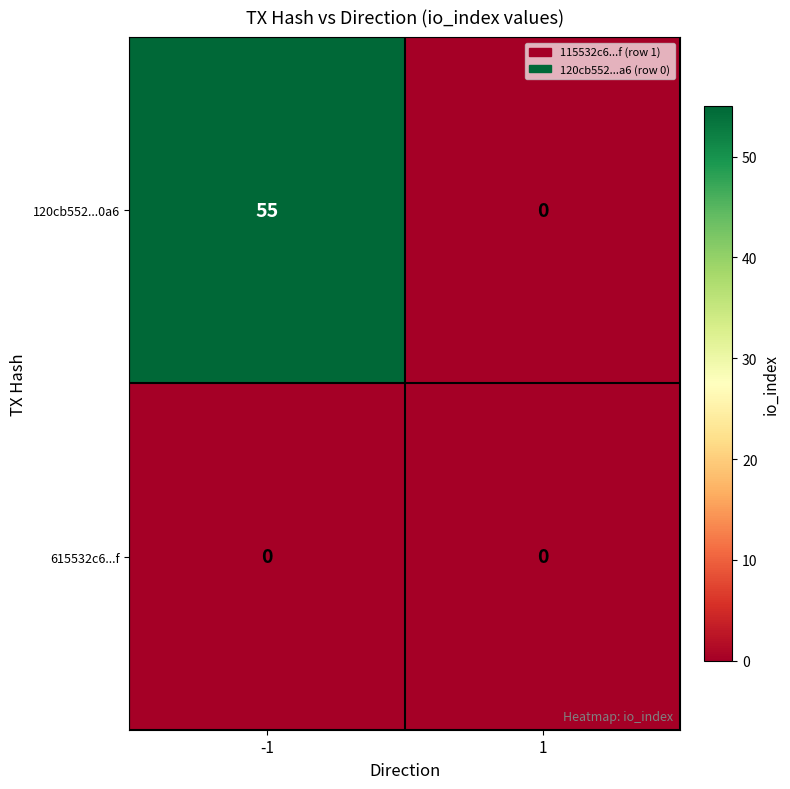

Which series changed the most between -1 and 1?

120cb552...0a6